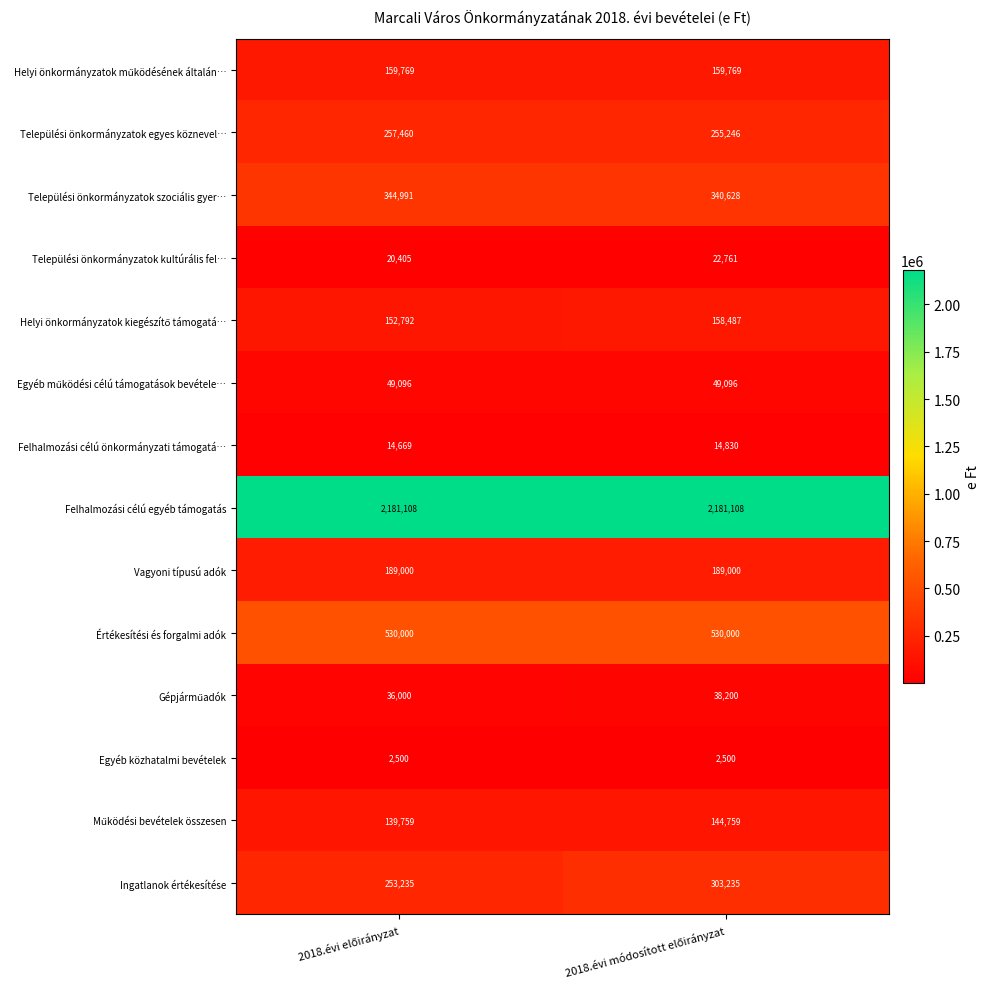

What is the average value of the Felhalmozási célú egyéb támogatás series?

2181108